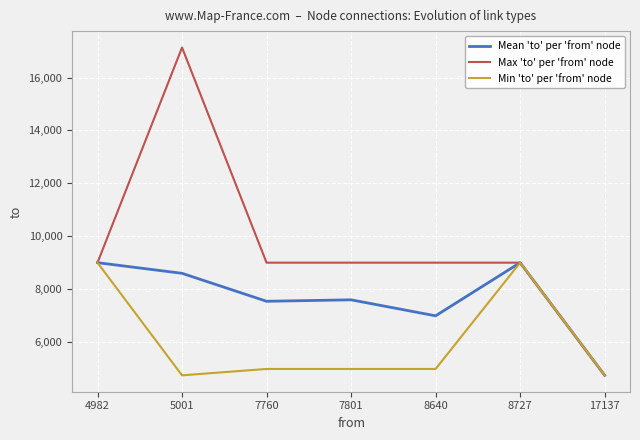

In Mean 'to' per 'from' node, how many points are higher than both neighbors (excluding endpoints)?

2